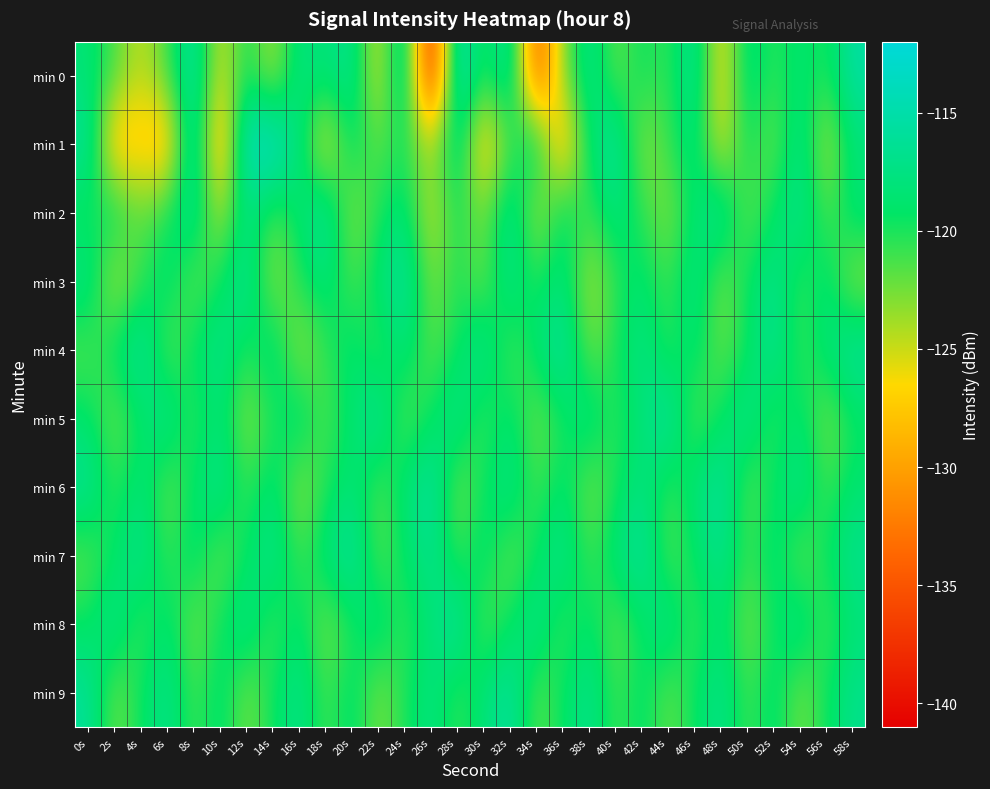

Reading left to right, transcribe all the data shown in this chart.

min 0: 0s=-118.2	2s=-121.3	4s=-125.1	6s=-121.2	8s=-115.1	10s=-125.9	12s=-119.4	14s=-124.5	16s=-117.5	18s=-118.3	20s=-116.4	22s=-126.3	24s=-114.4	26s=-140.8	28s=-113.1	30s=-120.9	32s=-115.0	34s=-135.8	36s=-123.2	38s=-116.5	40s=-122.5	42s=-119.2	44s=-121.1	46s=-115.8	48s=-127.2	50s=-117.5	52s=-120.7	54s=-118.4	56s=-120.4	58s=-115.4
min 1: 0s=-115.9	2s=-129.3	4s=-127.5	6s=-129.6	8s=-114.2	10s=-131.2	12s=-113.3	14s=-112.6	16s=-117.9	18s=-126.5	20s=-118.5	22s=-122.1	24s=-119.8	26s=-124.3	28s=-116.7	30s=-128.9	32s=-121.4	34s=-117.2	36s=-130.1	38s=-118.8	40s=-115.3	42s=-123.6	44s=-120.9	46s=-117.5	48s=-126.2	50s=-119.1	52s=-122.7	54s=-116.8	56s=-124.5	58s=-118.3
min 2: 0s=-120.1	2s=-118.5	4s=-122.3	6s=-119.7	8s=-116.4	10s=-124.8	12s=-117.2	14s=-121.6	16s=-118.9	18s=-115.7	20s=-123.4	22s=-120.2	24s=-117.8	26s=-125.3	28s=-119.5	30s=-122.9	32s=-116.1	34s=-124.7	36s=-118.3	38s=-121.1	40s=-117.6	42s=-120.4	44s=-123.2	46s=-118.7	48s=-115.9	50s=-122.5	52s=-119.3	54s=-116.6	56s=-121.8	58s=-118.1
min 3: 0s=-117.3	2s=-124.6	4s=-120.8	6s=-118.1	8s=-122.4	10s=-119.6	12s=-116.2	14s=-123.7	16s=-120.1	18s=-117.9	20s=-121.5	22s=-118.7	24s=-115.4	26s=-123.1	28s=-119.8	30s=-122.6	32s=-116.9	34s=-120.3	36s=-117.7	38s=-124.2	40s=-120.6	42s=-118.4	44s=-121.2	46s=-117.1	48s=-122.8	50s=-119.4	52s=-116.7	54s=-121.0	56s=-118.2	58s=-123.5
min 4: 0s=-121.7	2s=-118.9	4s=-115.6	6s=-122.3	8s=-119.1	10s=-116.8	12s=-120.5	14s=-117.3	16s=-123.9	18s=-120.7	20s=-118.4	22s=-121.2	24s=-117.6	26s=-122.1	28s=-119.4	30s=-116.5	32s=-121.8	34s=-118.6	36s=-115.3	38s=-122.7	40s=-119.9	42s=-117.2	44s=-120.8	46s=-118.1	48s=-122.4	50s=-119.6	52s=-116.3	54s=-121.0	56s=-118.3	58s=-115.8
min 5: 0s=-118.8	2s=-122.5	4s=-119.3	6s=-116.6	8s=-121.1	10s=-117.9	12s=-123.4	14s=-120.2	16s=-117.5	18s=-121.8	20s=-118.6	22s=-115.9	24s=-122.2	26s=-119.5	28s=-116.8	30s=-121.4	32s=-118.2	34s=-122.7	36s=-119.9	38s=-117.2	40s=-120.8	42s=-118.1	44s=-115.4	46s=-122.1	48s=-119.4	50s=-116.7	52s=-121.0	54s=-118.3	56s=-122.9	58s=-119.6
min 6: 0s=-116.2	2s=-120.9	4s=-117.7	6s=-122.4	8s=-119.2	10s=-116.5	12s=-121.1	14s=-117.9	16s=-123.5	18s=-120.3	20s=-118.0	22s=-121.7	24s=-118.5	26s=-115.2	28s=-122.8	30s=-119.6	32s=-116.9	34s=-121.5	36s=-118.3	38s=-122.9	40s=-120.1	42s=-117.4	44s=-121.0	46s=-118.2	48s=-115.5	50s=-122.1	52s=-119.4	54s=-116.7	56s=-121.3	58s=-118.6
min 7: 0s=-122.0	2s=-119.3	4s=-116.6	6s=-121.2	8s=-118.0	10s=-122.6	12s=-119.4	14s=-116.7	16s=-121.3	18s=-118.1	20s=-115.4	22s=-122.0	24s=-119.3	26s=-116.6	28s=-121.2	30s=-118.0	32s=-122.6	34s=-119.4	36s=-116.7	38s=-121.3	40s=-118.1	42s=-115.4	44s=-122.0	46s=-119.3	48s=-116.6	50s=-121.2	52s=-118.0	54s=-122.6	56s=-119.4	58s=-116.7
min 8: 0s=-119.5	2s=-116.8	4s=-121.4	6s=-118.2	8s=-122.8	10s=-119.6	12s=-116.9	14s=-121.5	16s=-118.3	18s=-122.9	20s=-120.1	22s=-117.4	24s=-121.0	26s=-118.2	28s=-115.5	30s=-122.1	32s=-119.4	34s=-116.7	36s=-121.3	38s=-118.6	40s=-122.2	42s=-119.5	44s=-116.8	46s=-121.4	48s=-118.2	50s=-122.8	52s=-119.6	54s=-116.9	56s=-121.5	58s=-118.3
min 9: 0s=-116.0	2s=-122.7	4s=-119.5	6s=-116.8	8s=-121.4	10s=-118.2	12s=-122.8	14s=-119.6	16s=-116.9	18s=-121.5	20s=-118.3	22s=-122.9	24s=-120.1	26s=-117.4	28s=-121.0	30s=-118.2	32s=-115.5	34s=-122.1	36s=-119.4	38s=-116.7	40s=-121.3	42s=-118.6	44s=-122.2	46s=-119.5	48s=-116.8	50s=-121.4	52s=-118.2	54s=-122.8	56s=-119.6	58s=-116.9